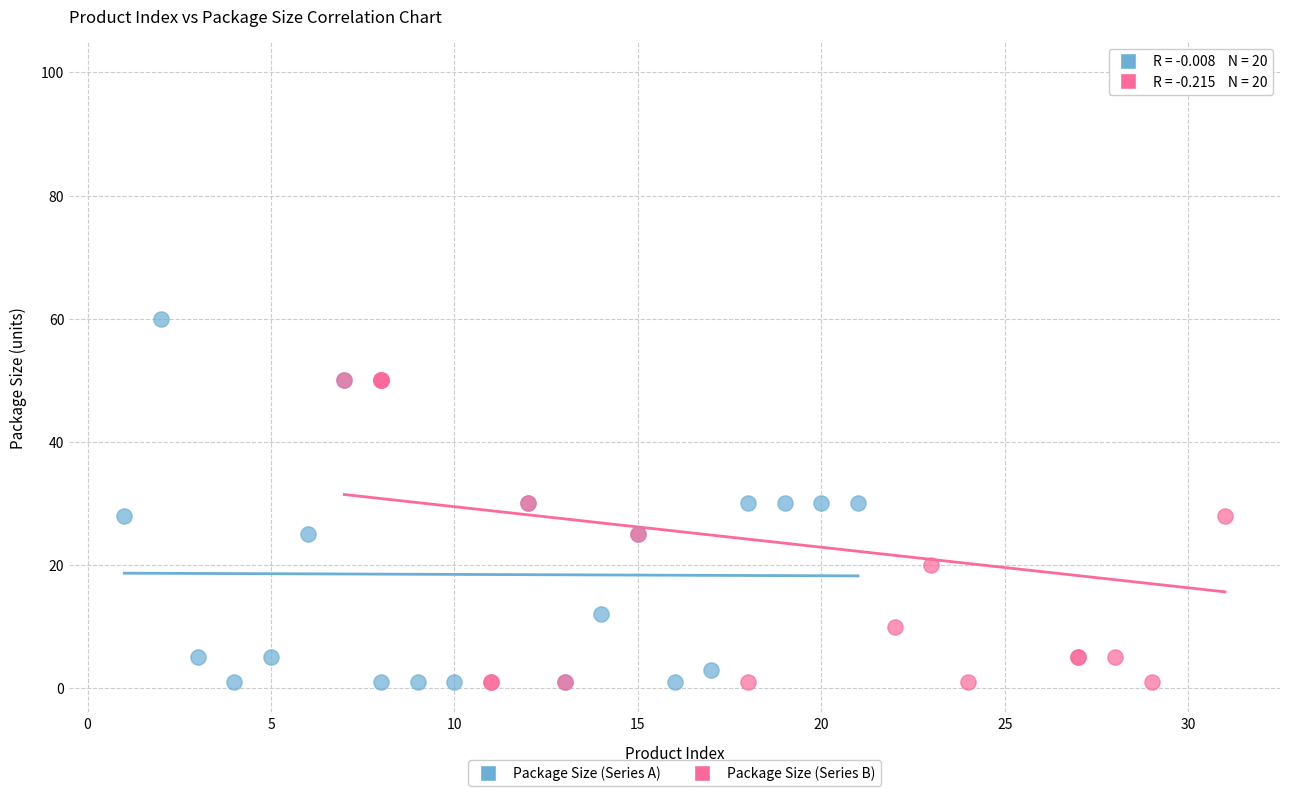

Which series contains the highest Y value?

Package Size (Series B)